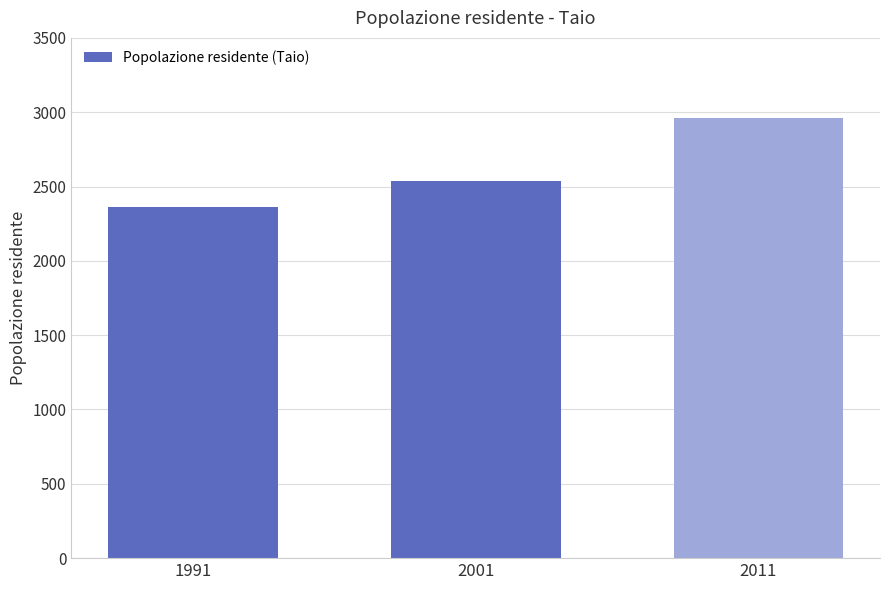

Reading left to right, extract all data points from this chart.

2363	2534	2958